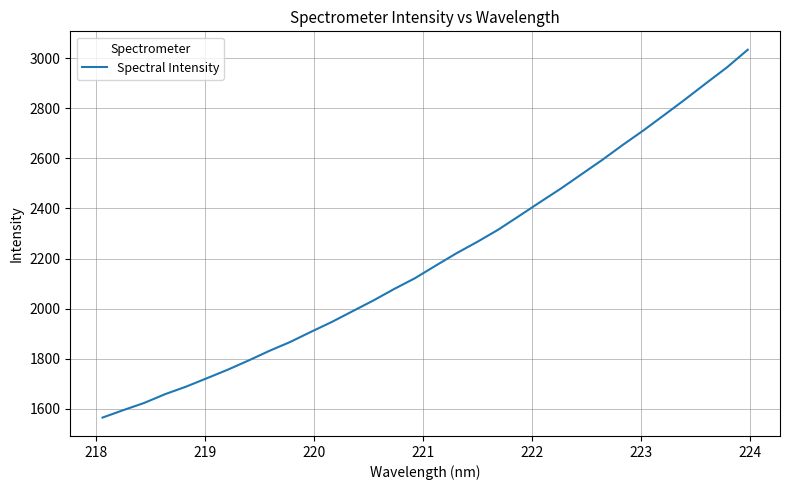

What is the difference between the maximum and minimum values?

1469.0